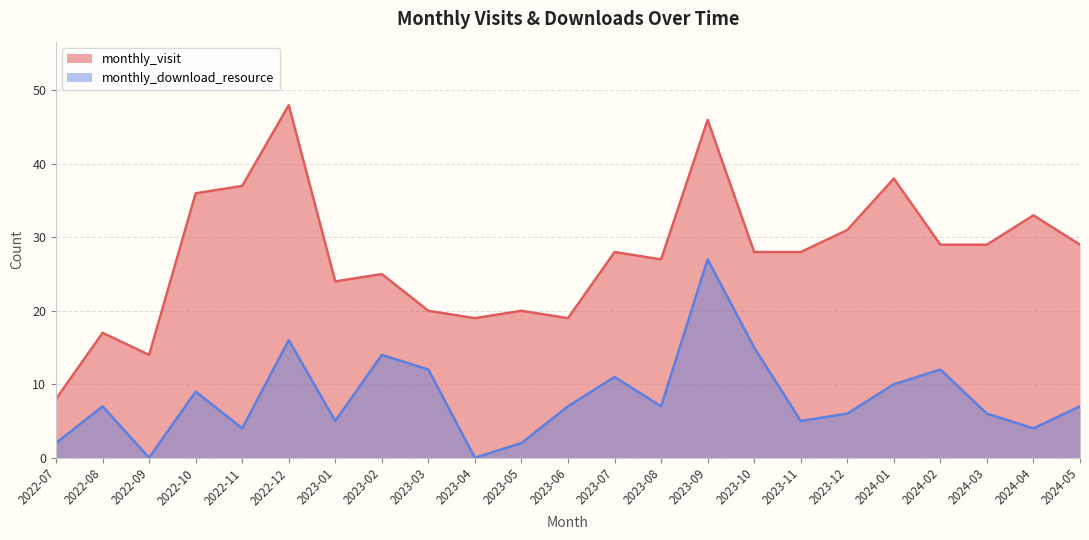

What is the sum of all monthly_visit values?

633